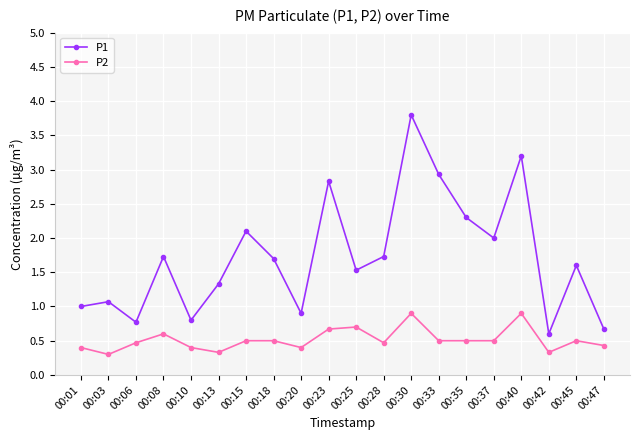

True or false: P2 and P1 intersect in this chart.

False